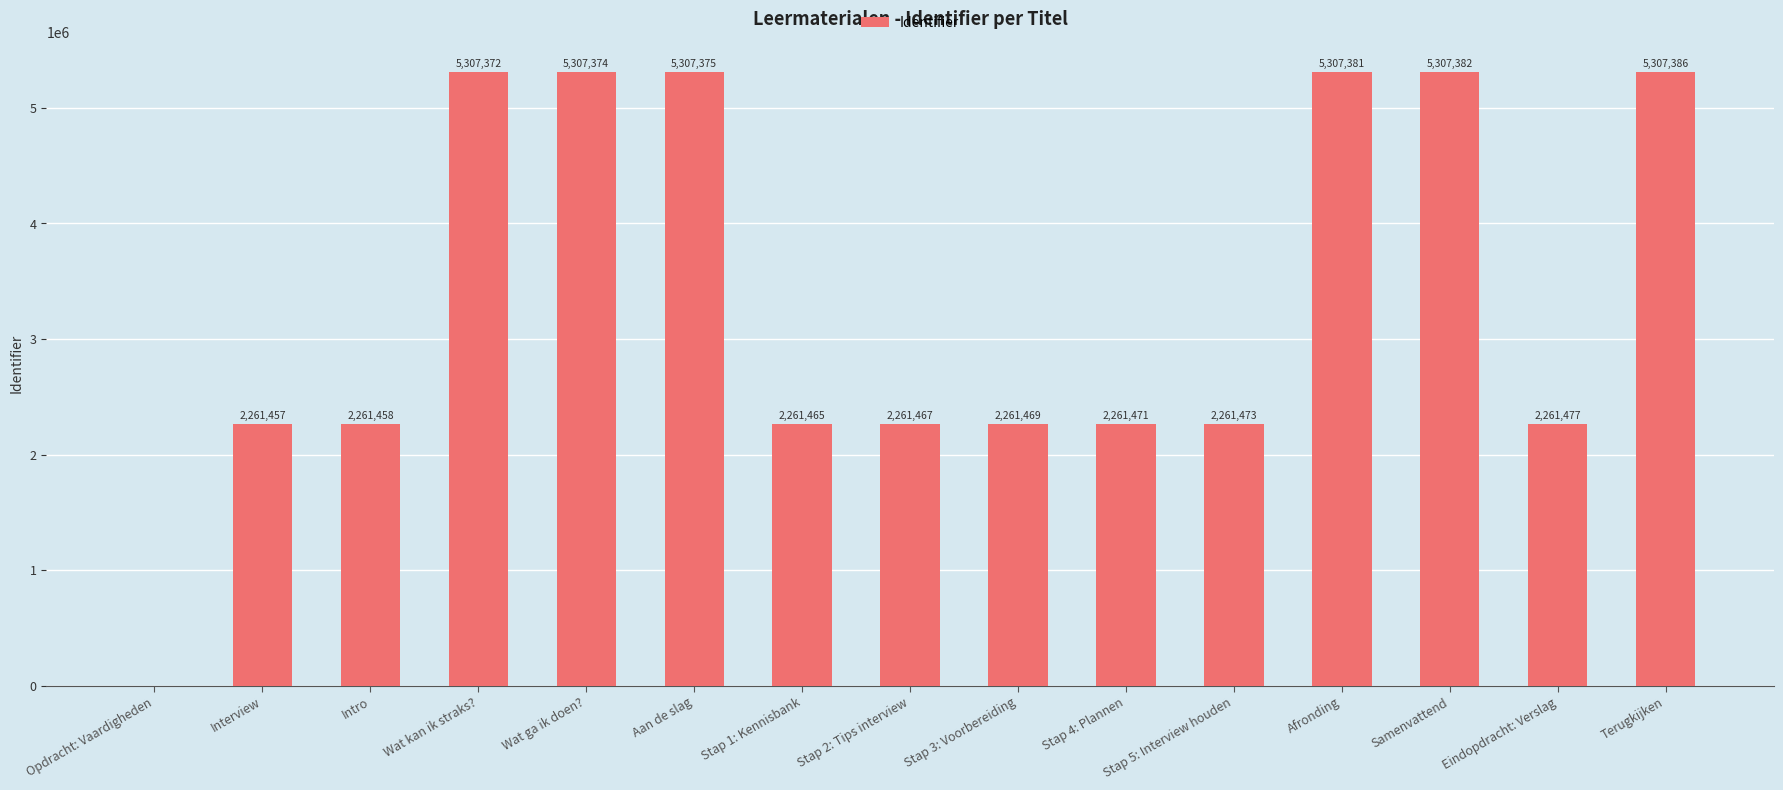

True or false: the data shows 3170238 at Opdracht: Vaardigheden.

False